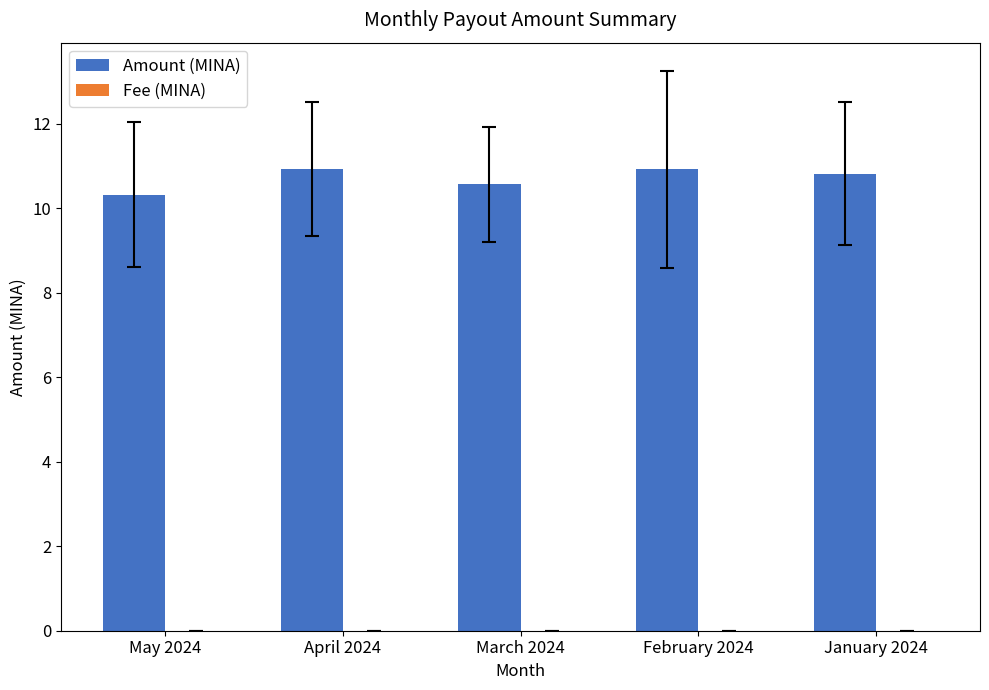

The value of Amount (MINA) at February 2024 is 7.3. True or false?

False